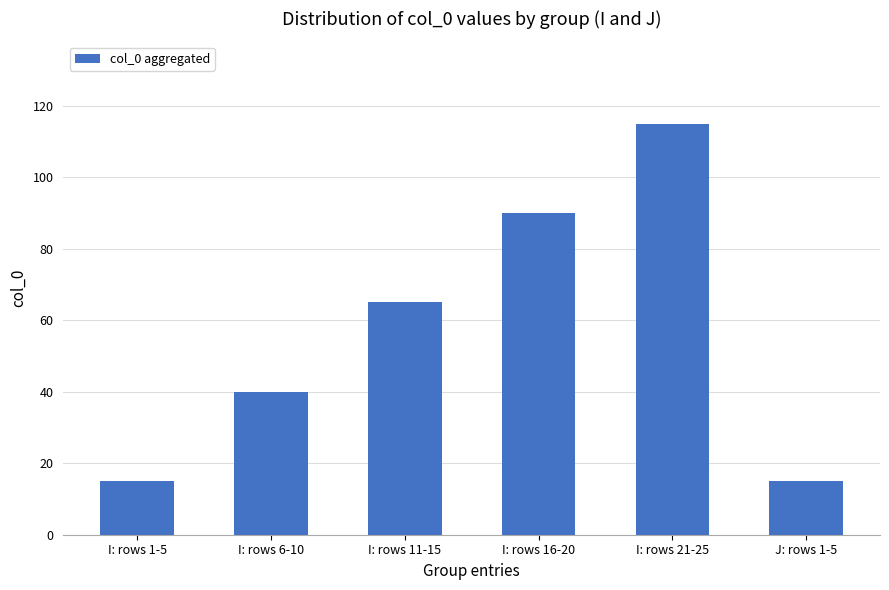

What is the difference between the values at I: rows 16-20 and I: rows 6-10?

50